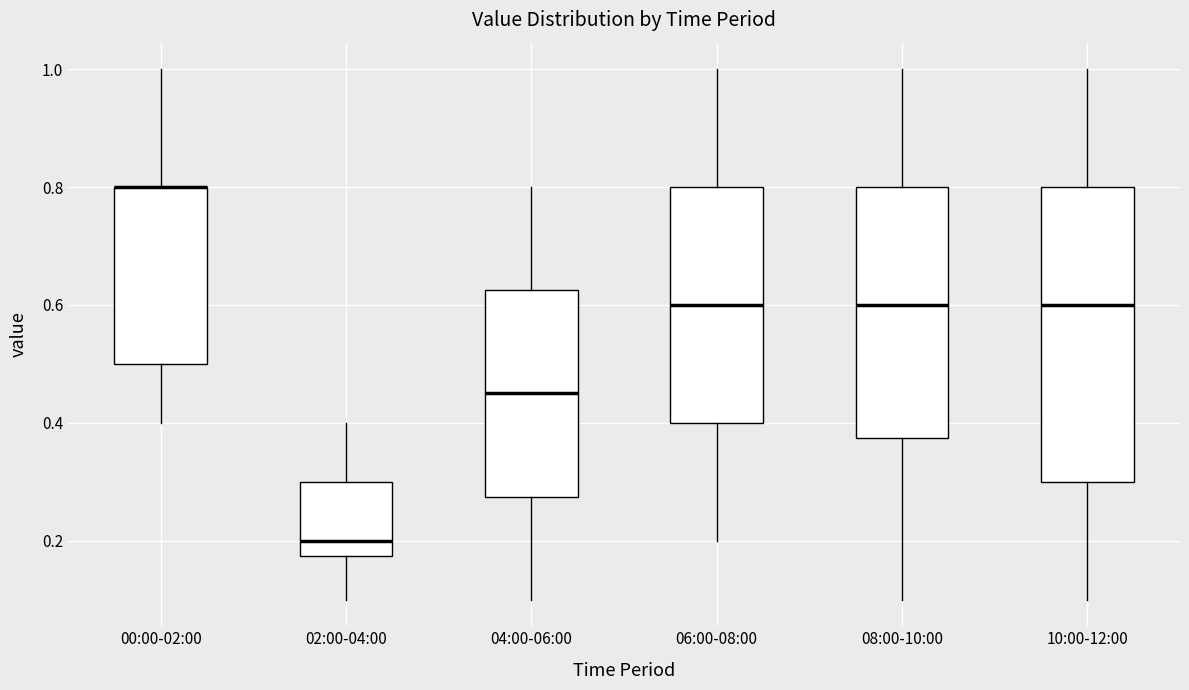

Which box is the tallest, from its lower edge to its upper edge?

10:00-12:00